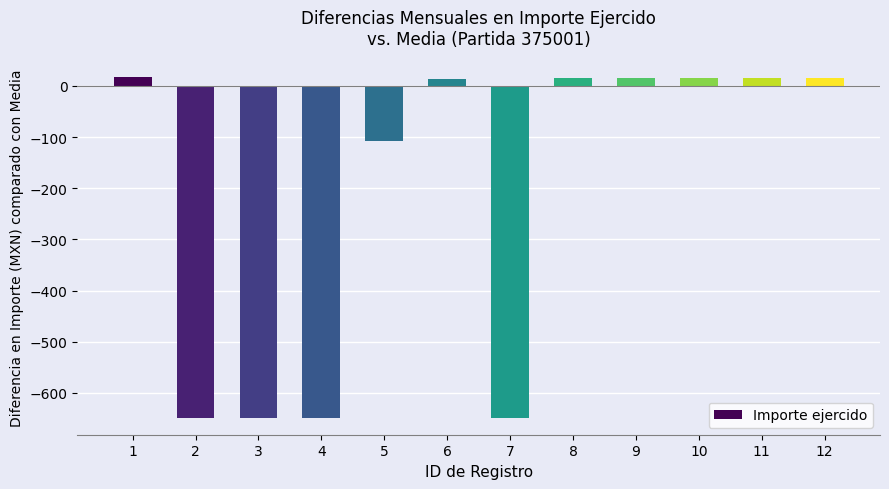

What is the approximate value at 3?

-648.4